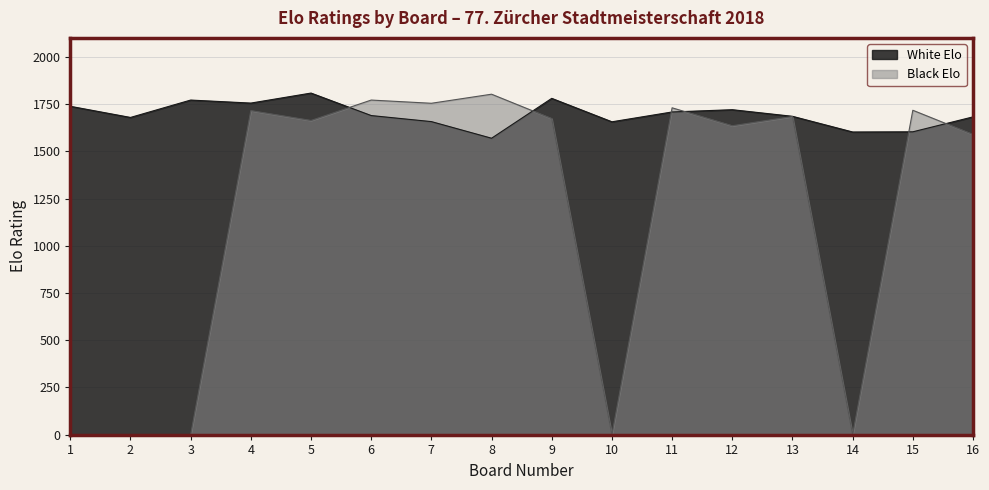

The White Elo series shows 1569 at 8. True or false?

True